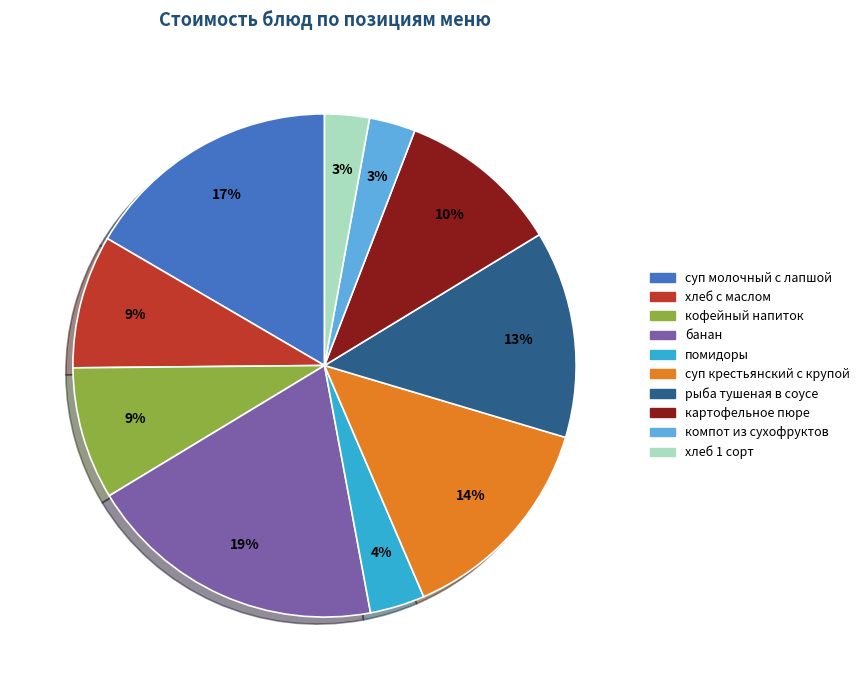

To the nearest percent, what is the average slice percentage?

10%